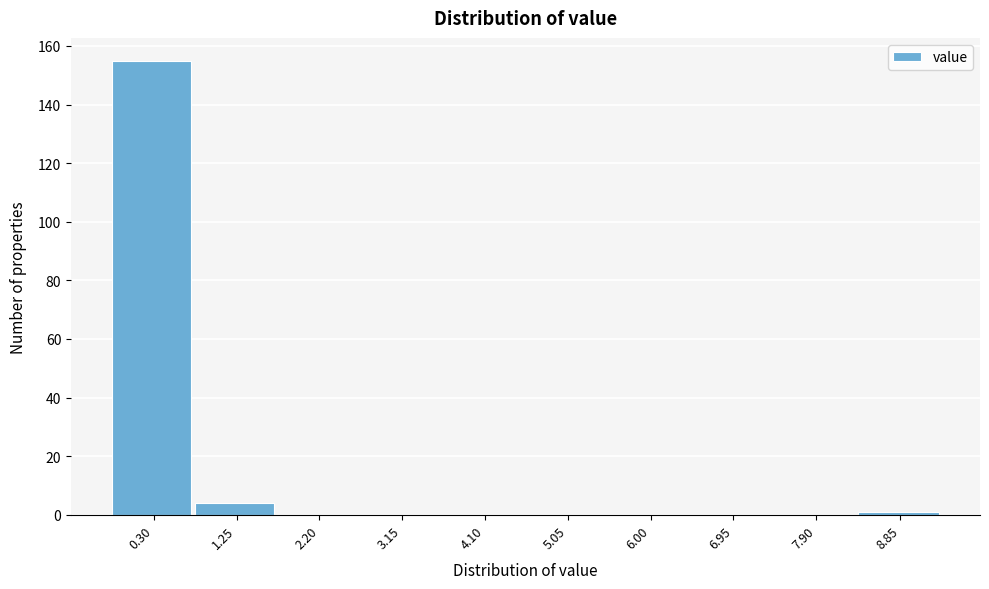

Reading left to right, list all the values displayed in this chart.

0.30=155	1.25=4	2.20=0	3.15=0	4.10=0	5.05=0	6.00=0	6.95=0	7.90=0	8.85=1